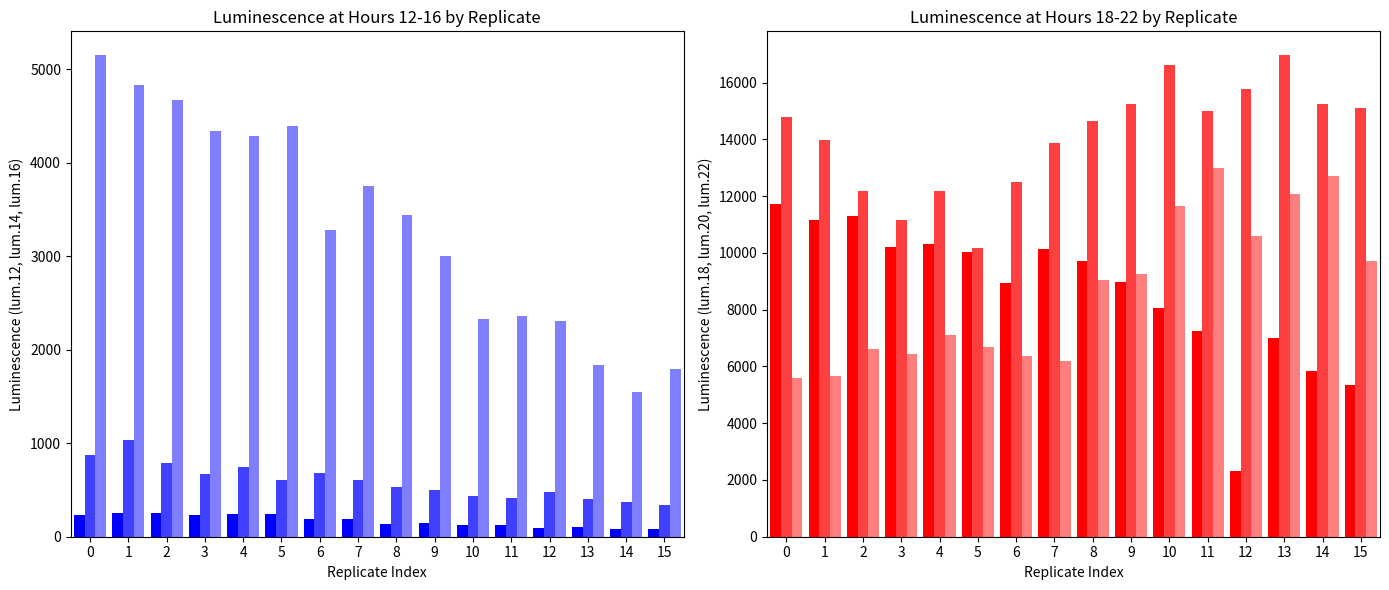

What is the approximate value of lum.20 at 12?

15759